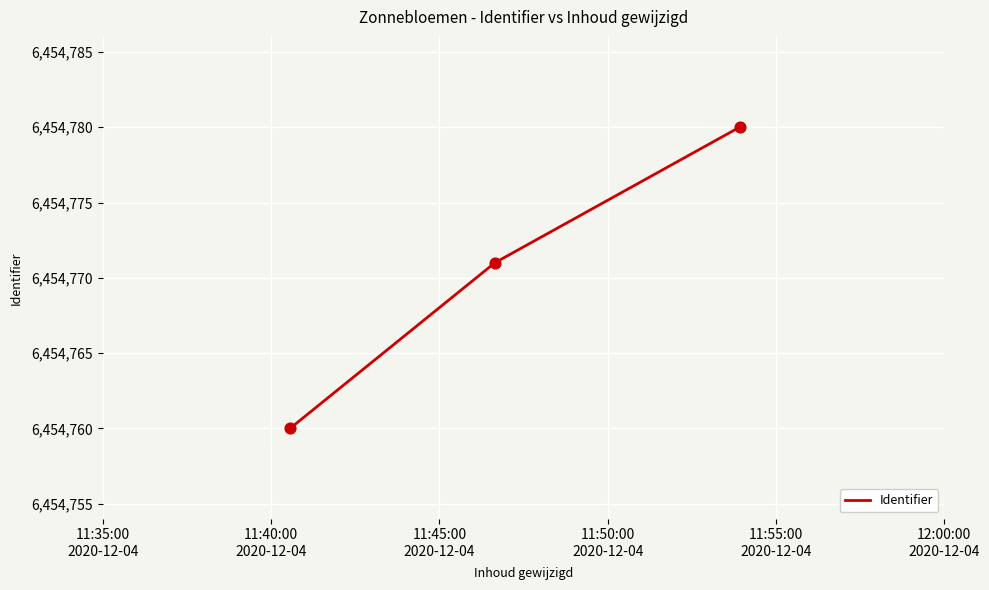

What is the sum of all values?

19364311